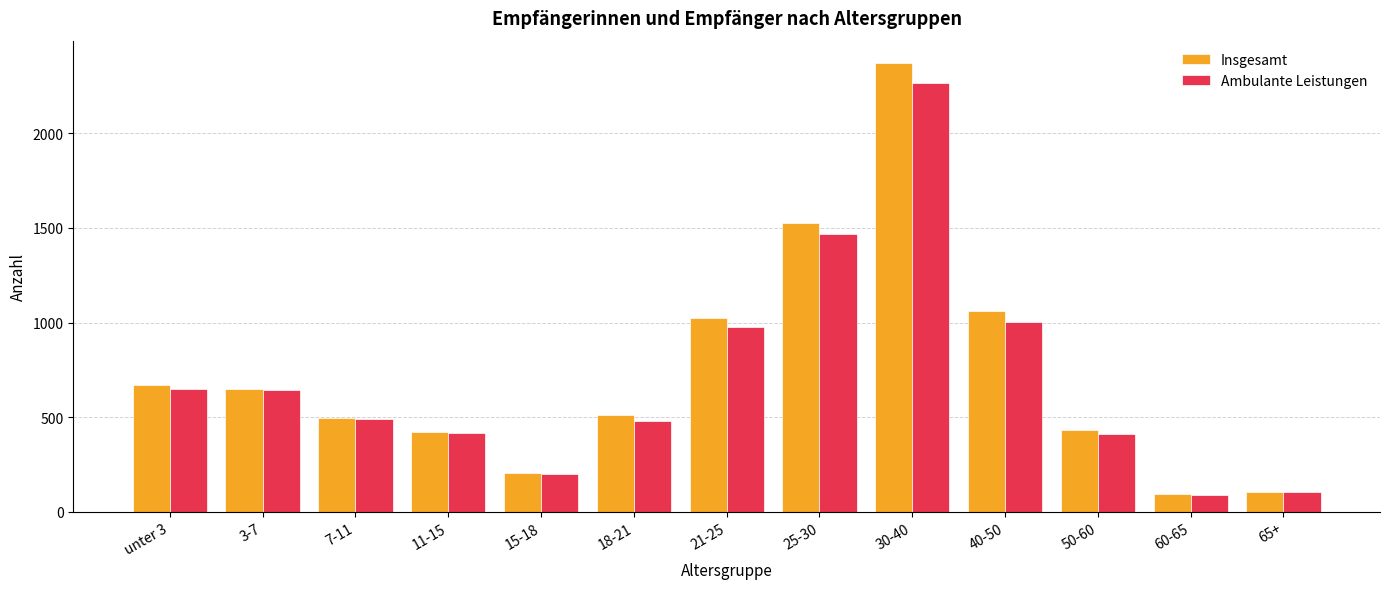

How many bars are there in each group?

2